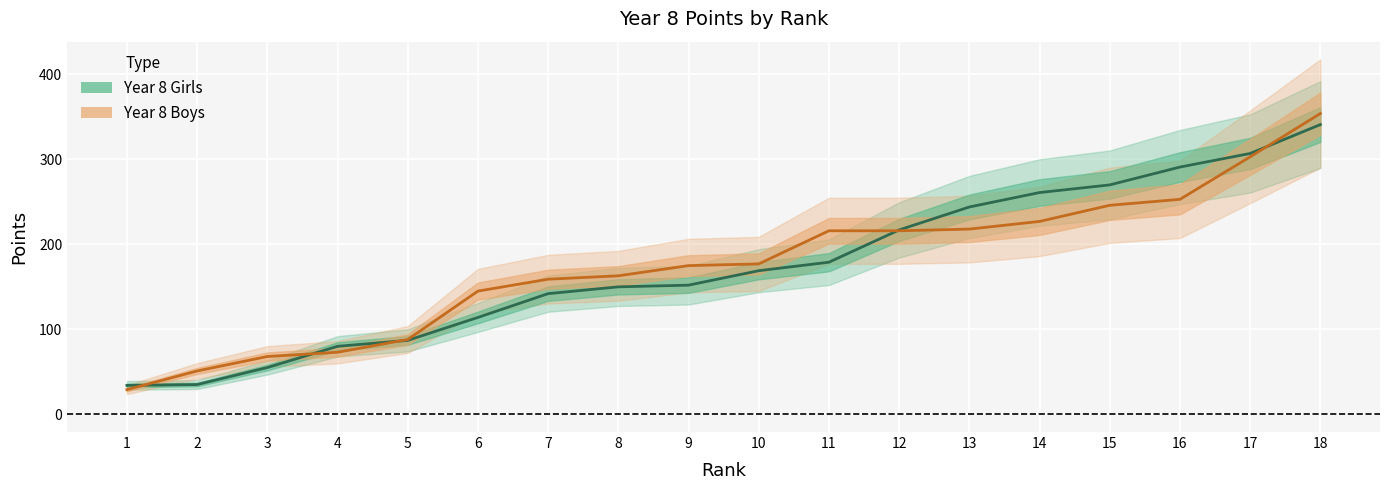

True or false: Year 8 Girls has a value of 152 at 9.

True